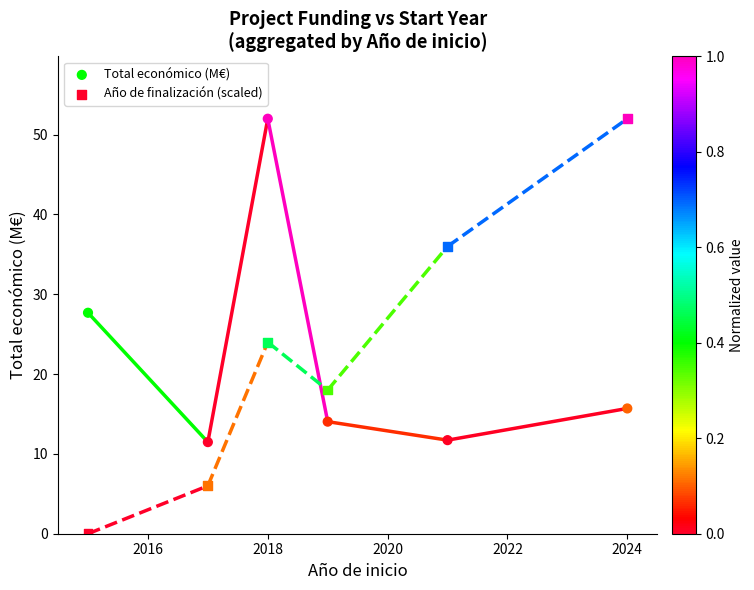

What are all the series names shown in the legend?

Total económico (M€), Año de finalización (scaled)